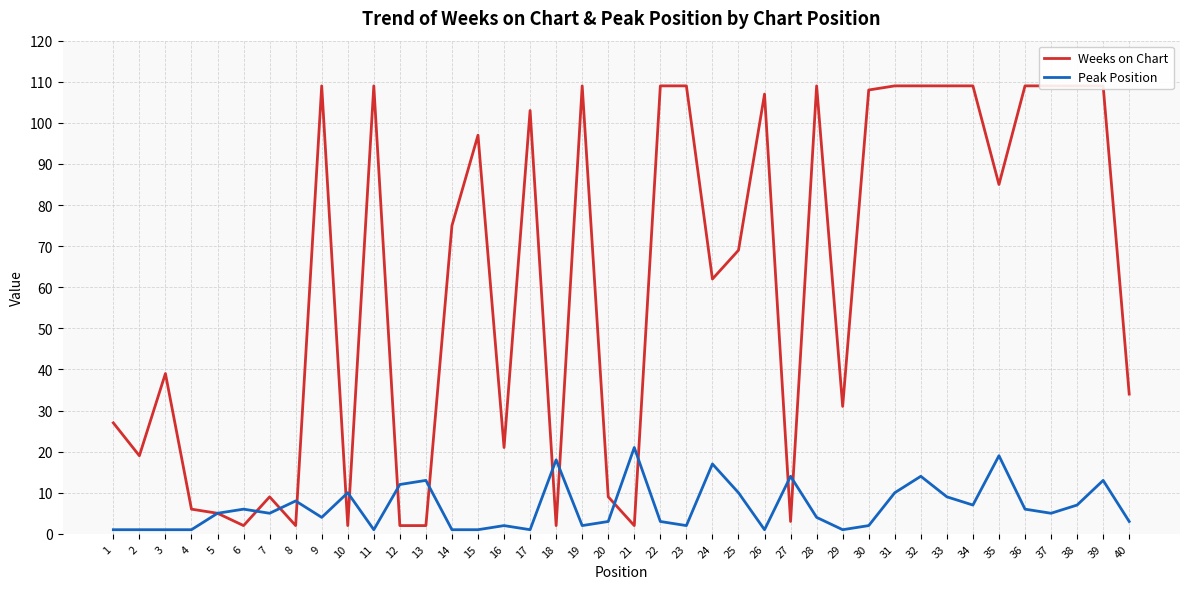

Which label corresponds to the largest value in the chart?

9